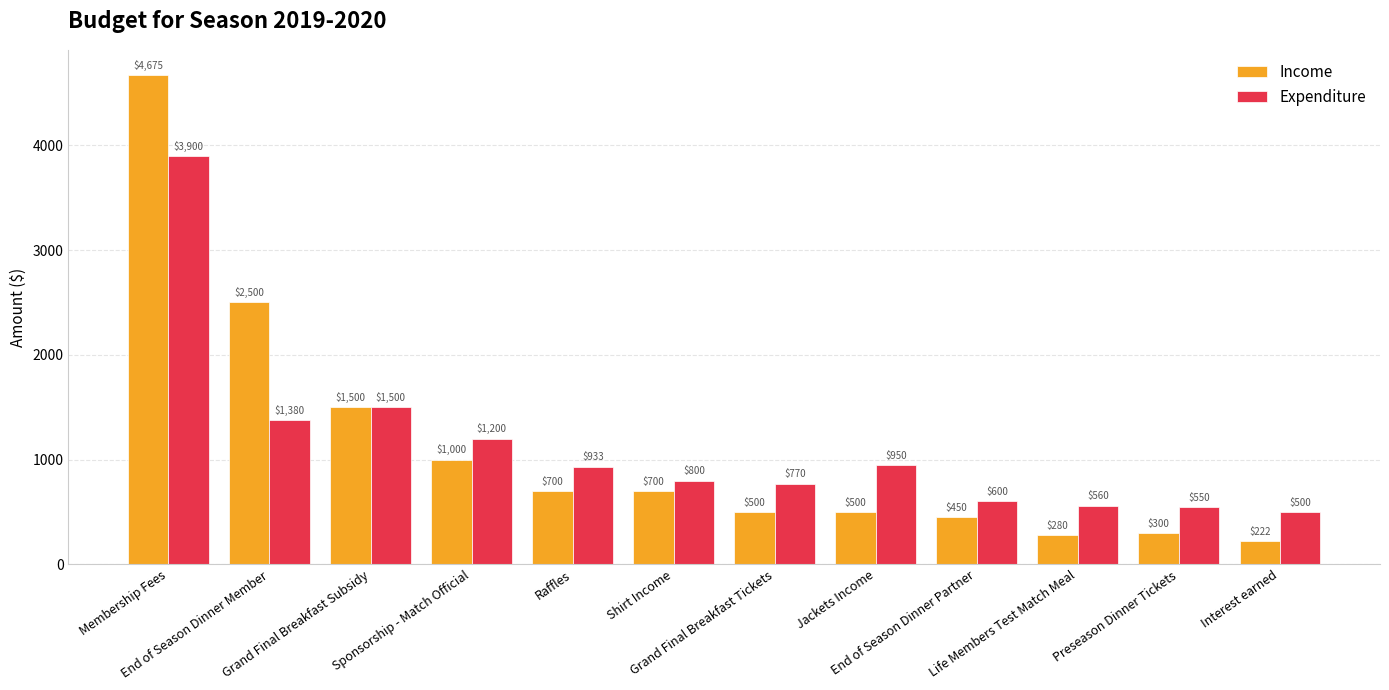

At which label does Income reach its minimum?

Interest earned